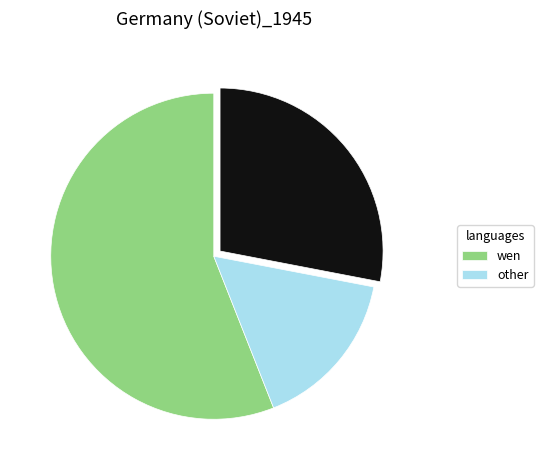

Is there any slice that represents more than half of the pie?

Yes